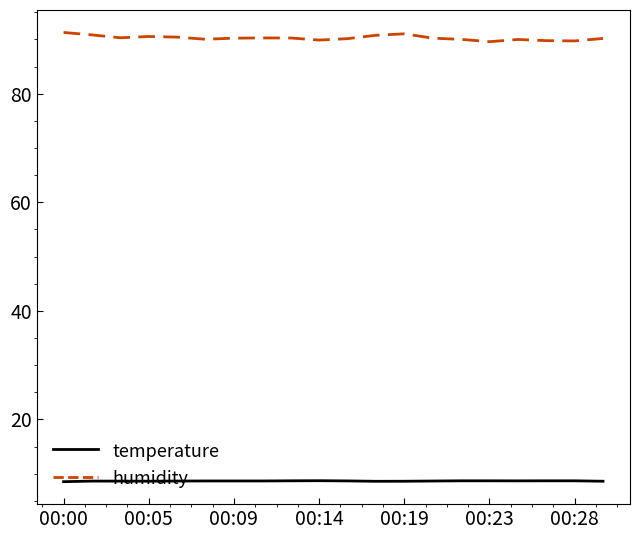

Which series has the widest spread of values?

humidity